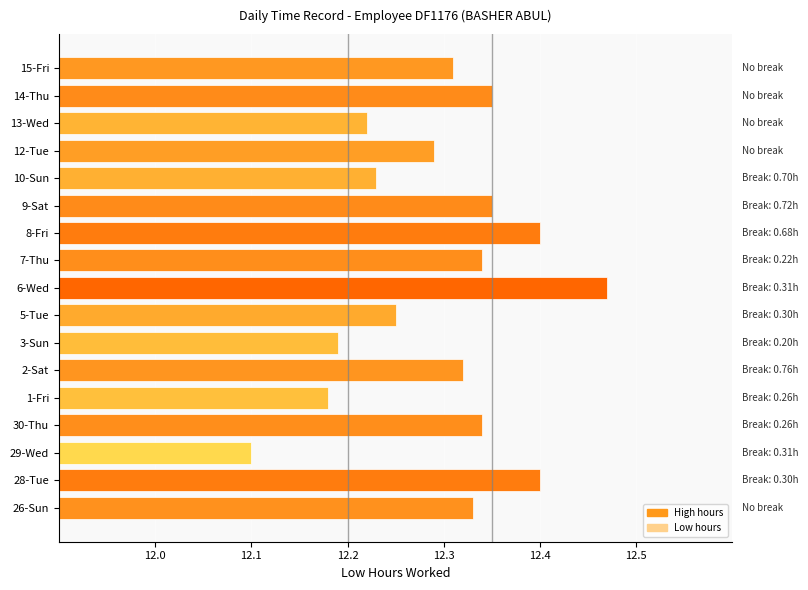

What is the smallest value displayed?

12.1